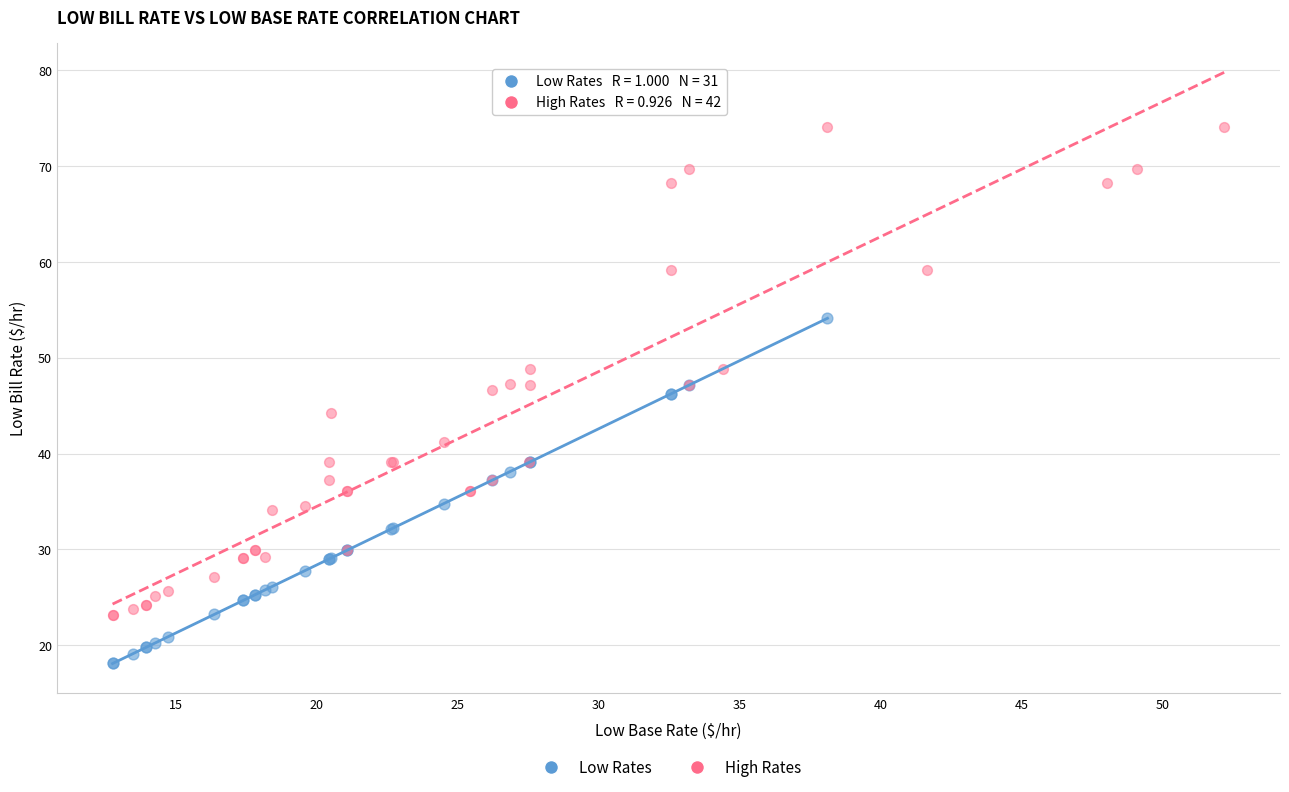

Which series contains the lowest Y value?

Low Rates